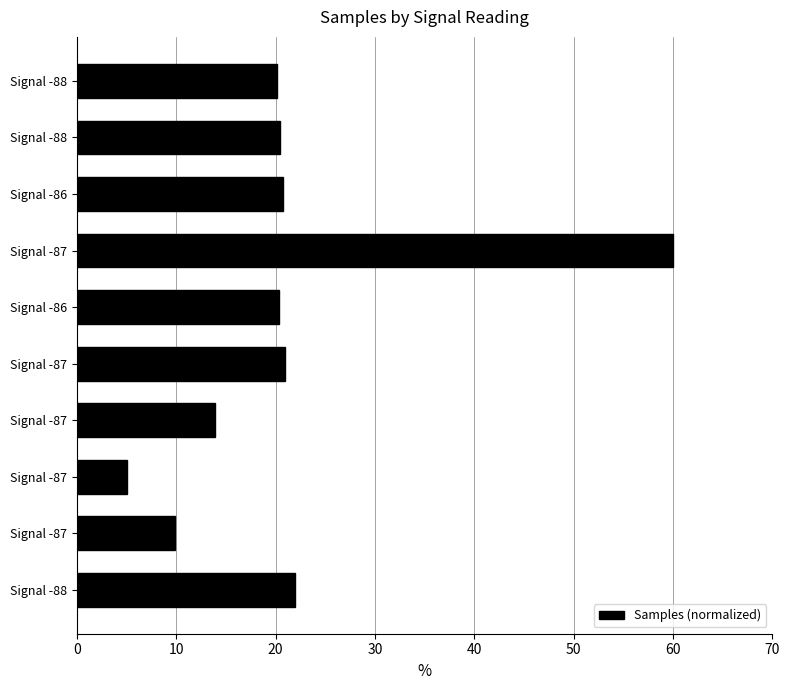

What is the difference between the maximum and minimum values?

55.0